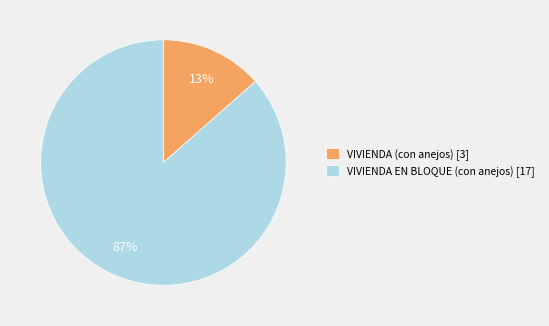

Which category has the biggest portion of the pie?

VIVIENDA EN BLOQUE (con anejos) [17]